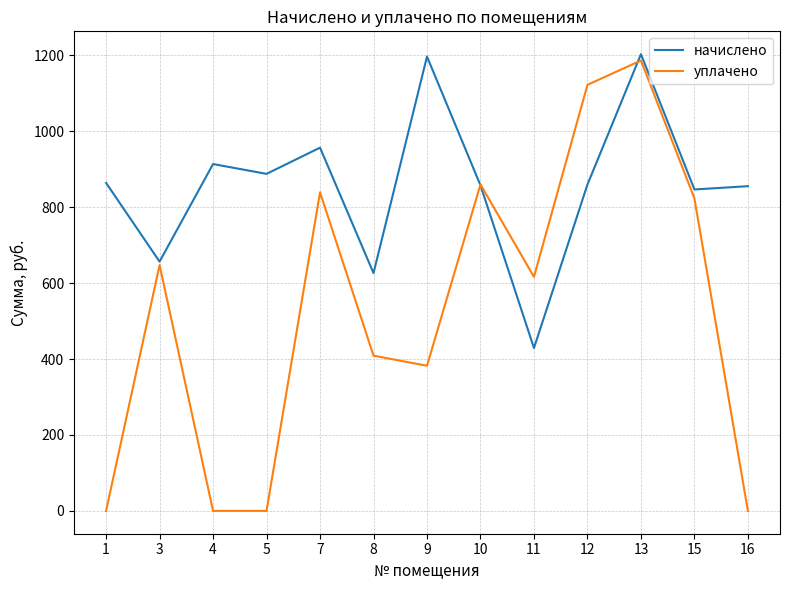

The начислено series shows 354.0 at 8. True or false?

False